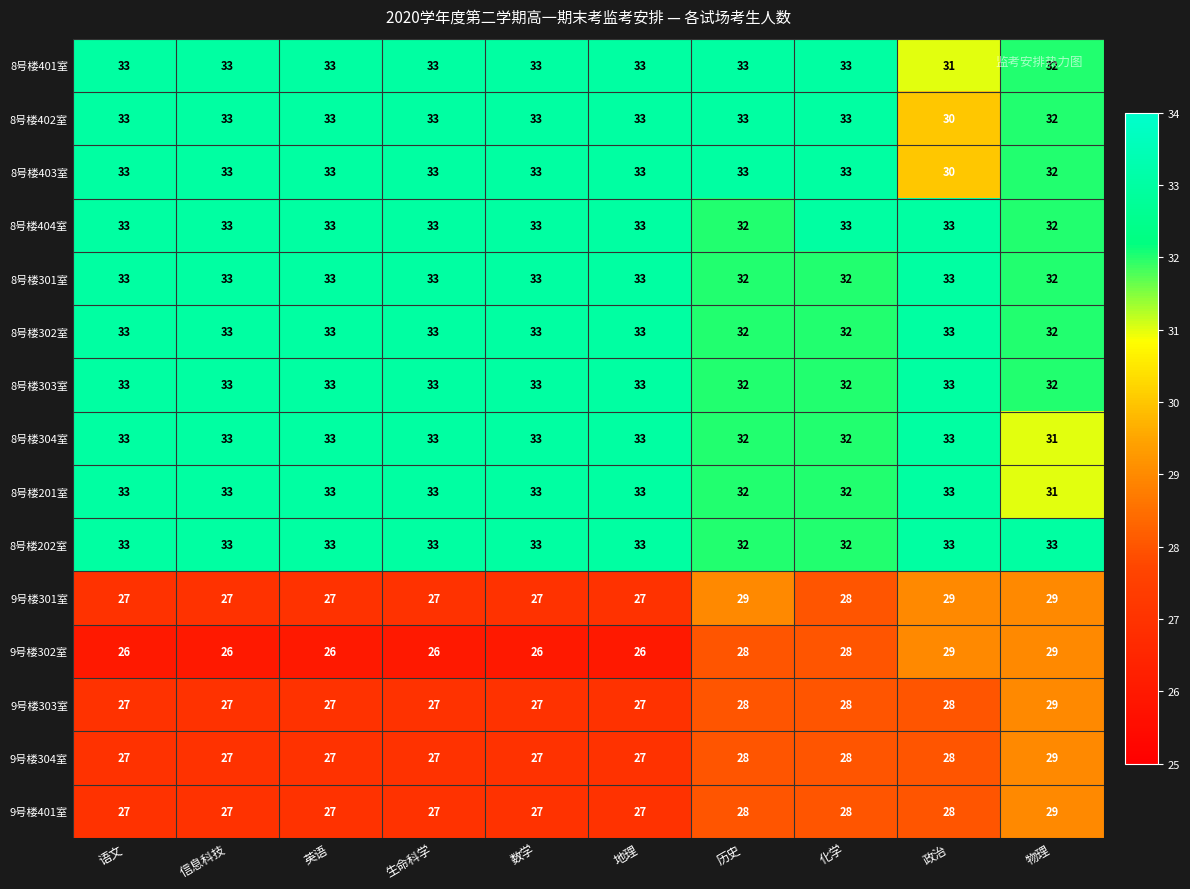

What is the difference between the highest and lowest values at 语文?

7